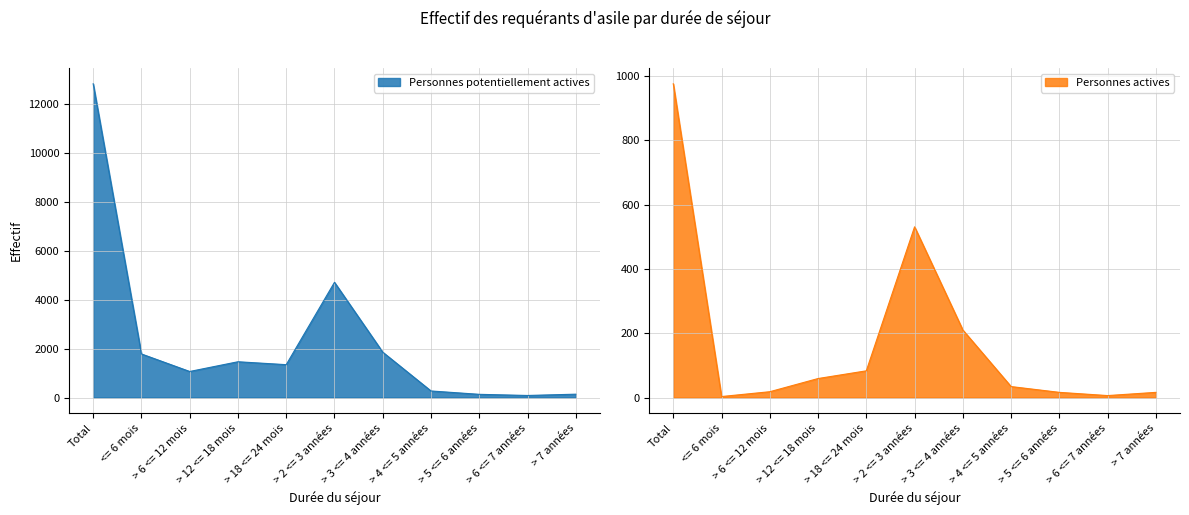

What position from the right is > 12 <= 18 mois?

8